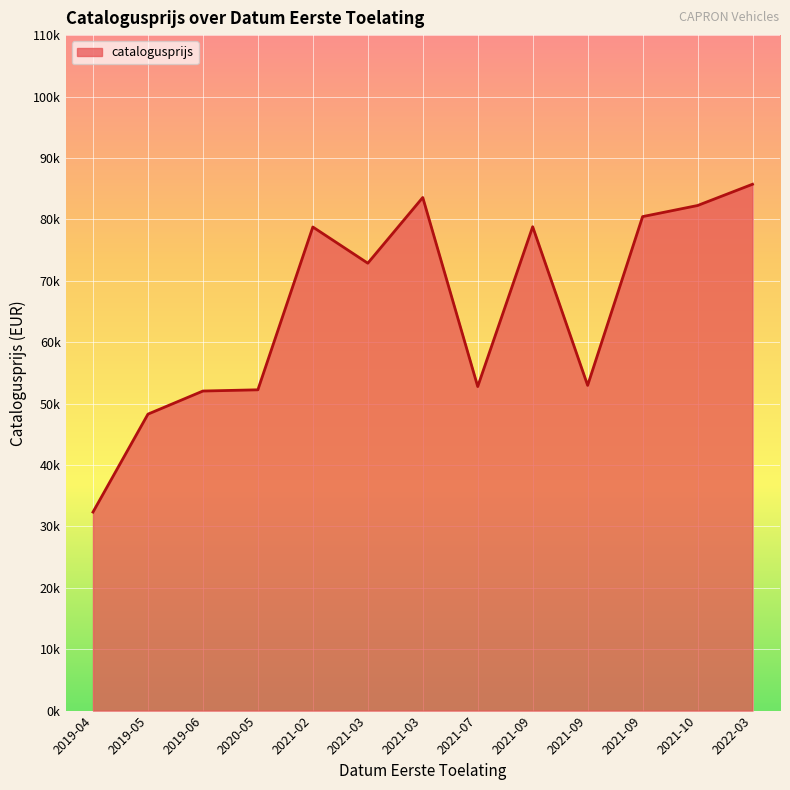

Where is the data nearest to the value 59022?

20210910